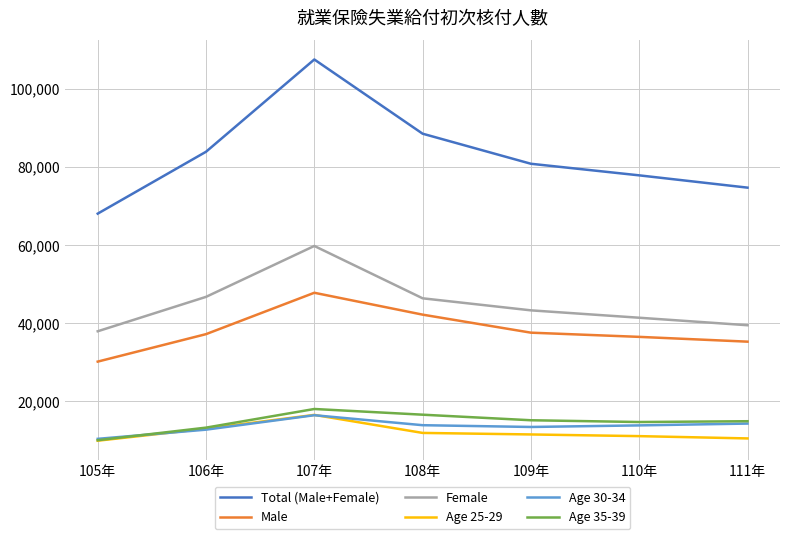

What is the greatest value displayed?

107553